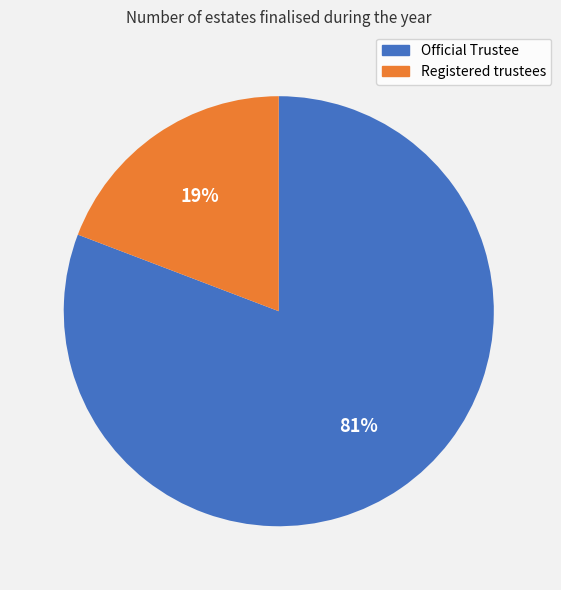

Is there any slice that represents more than half of the pie?

Yes